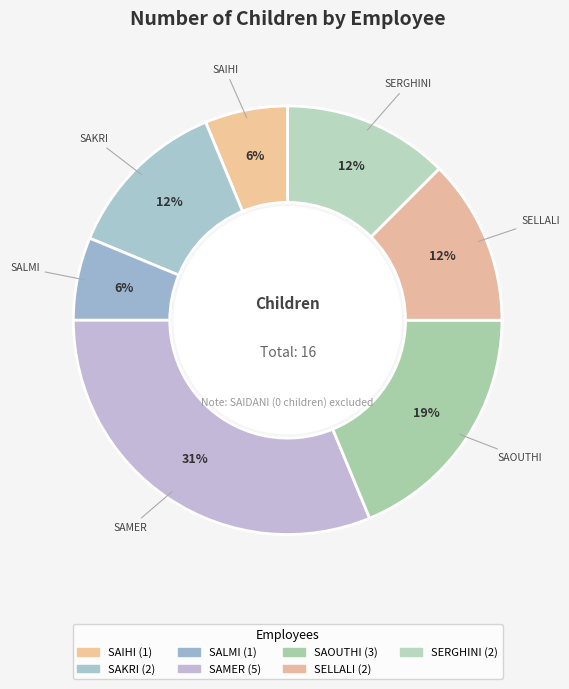

How many segments does this pie chart have?

7